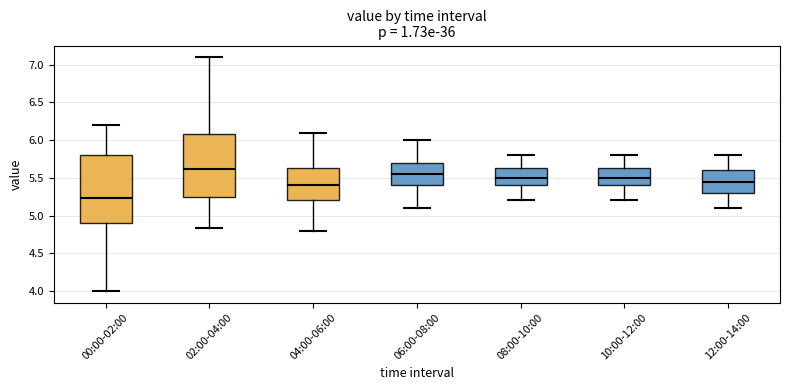

Which box has the highest median line?

02:00-04:00